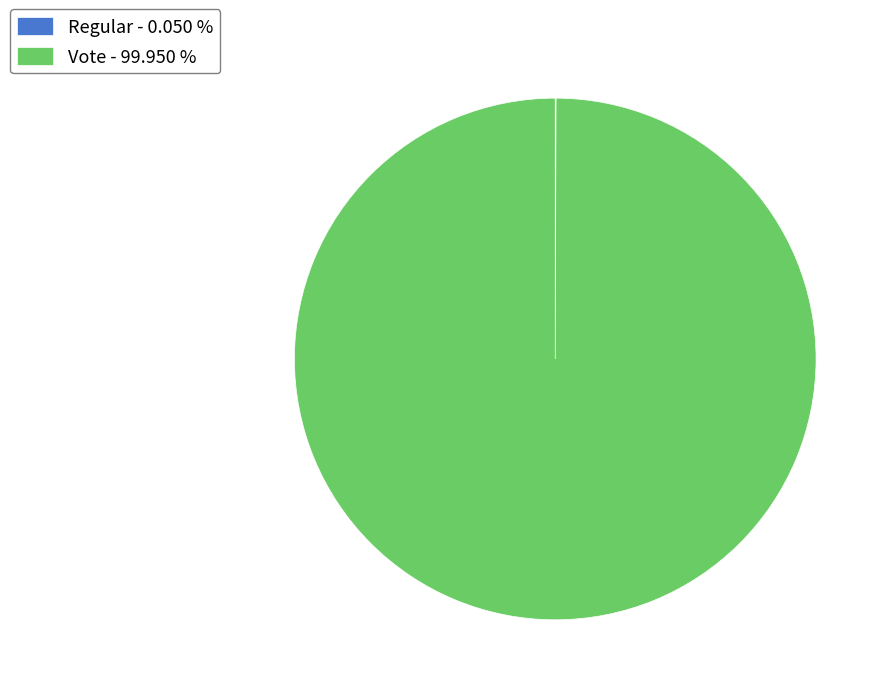

Does Vote - 99.950 % represent more than half of the total?

Yes